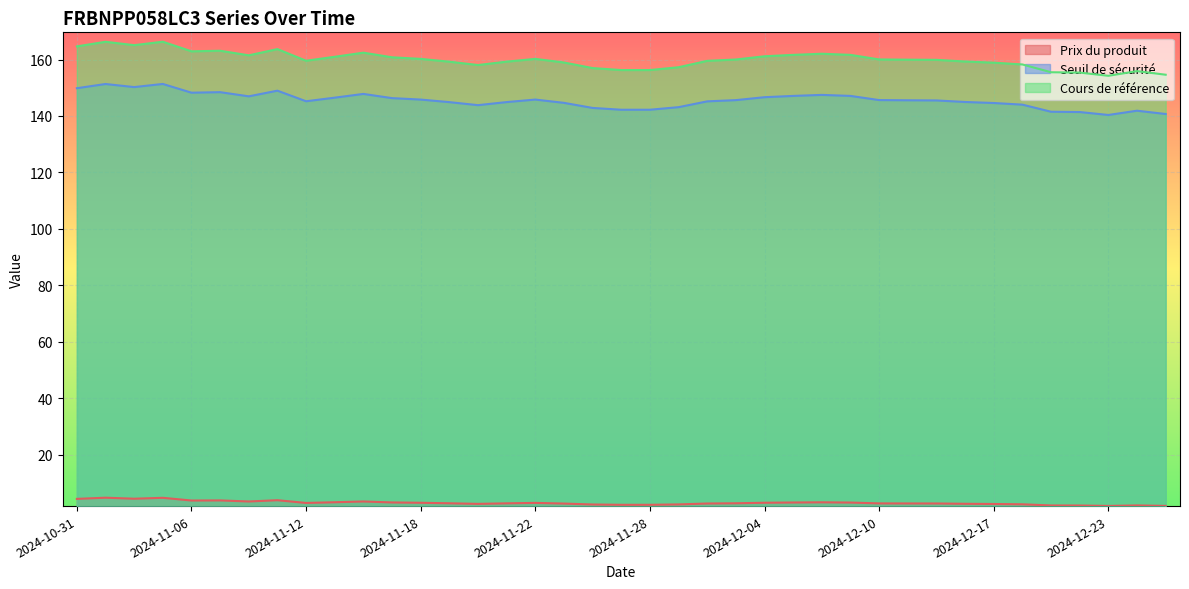

How many series are shown in this chart?

3